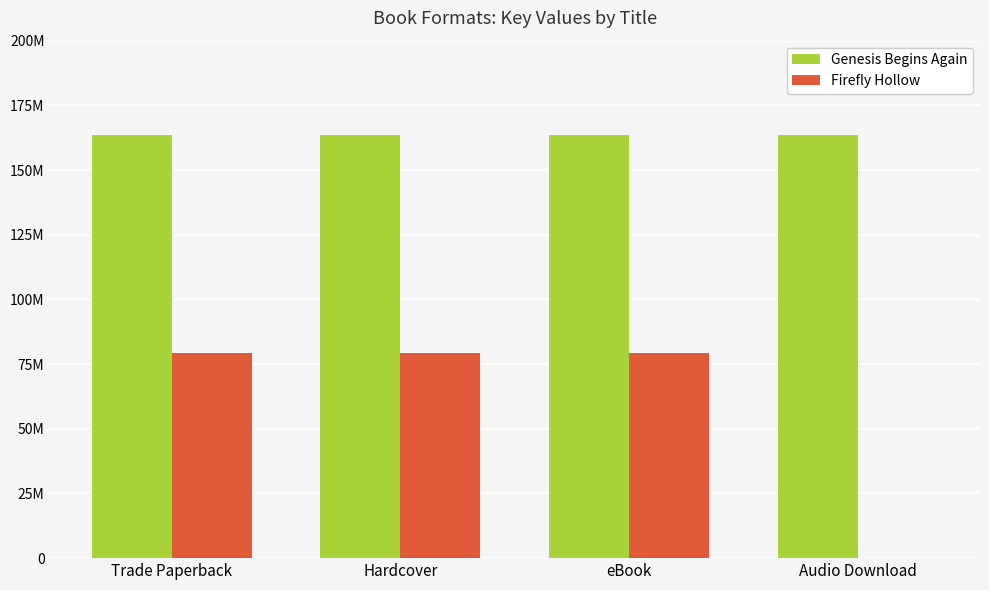

Does the chart contain stacked bars?

No